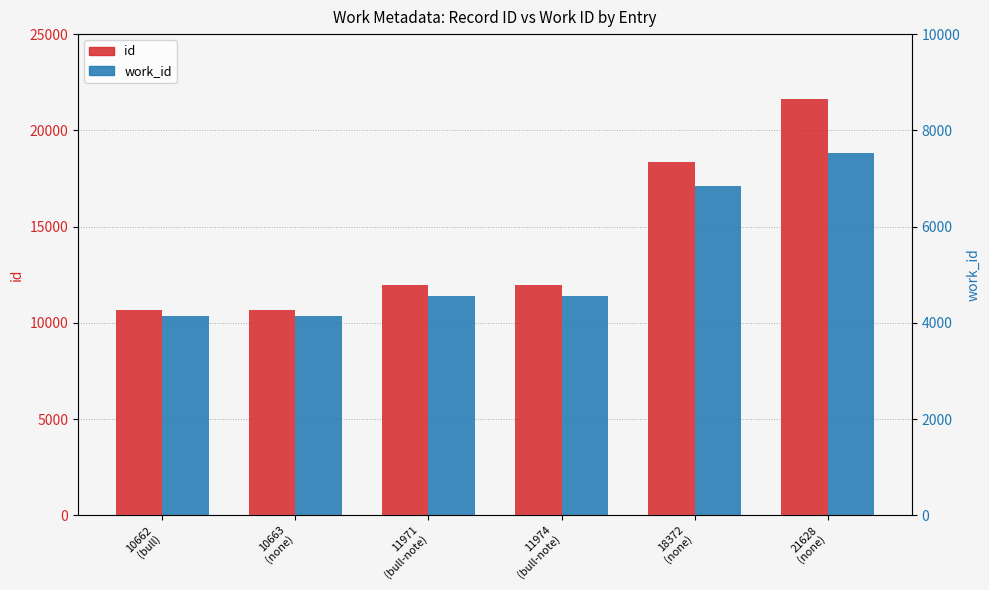

Count the number of data series in this chart.

2